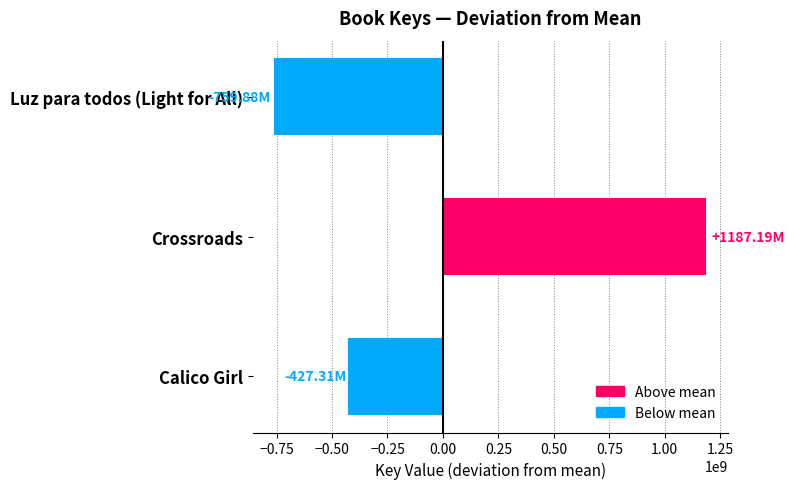

What is the sum of the values at Crossroads and Calico Girl?

759884041.7